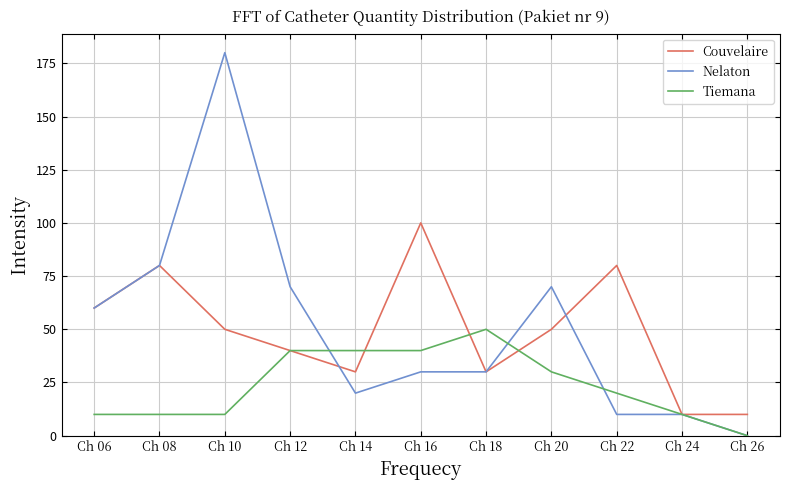

At which category does Couvelaire reach its first local valley?

Ch 14